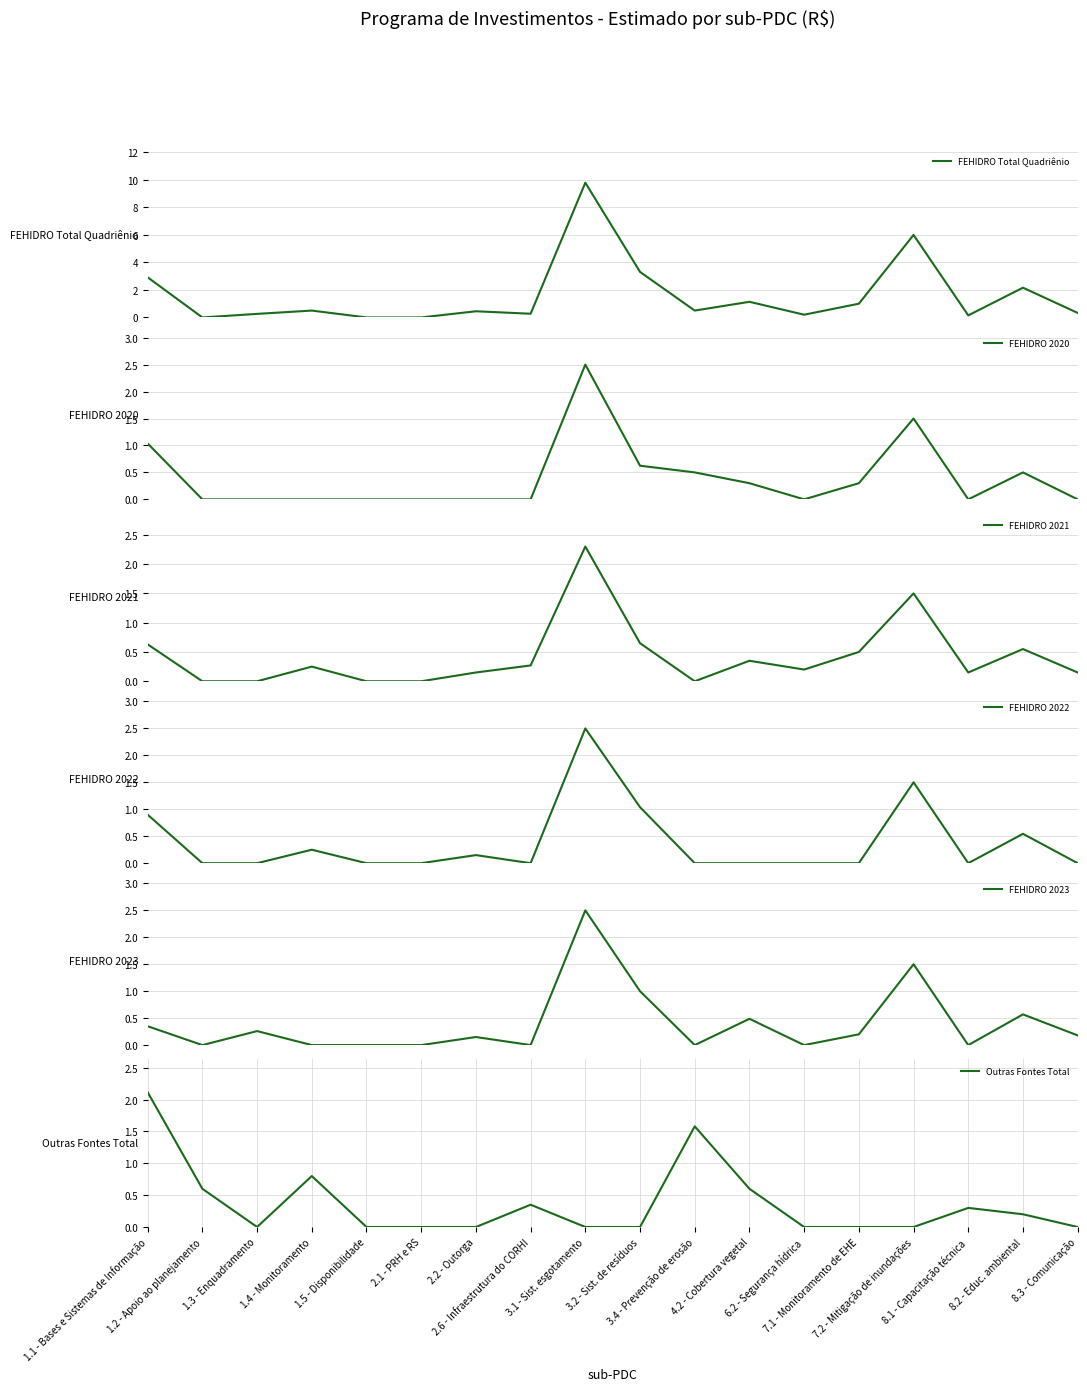

True or false: FEHIDRO Total Quadriênio and FEHIDRO 2022 intersect in this chart.

False